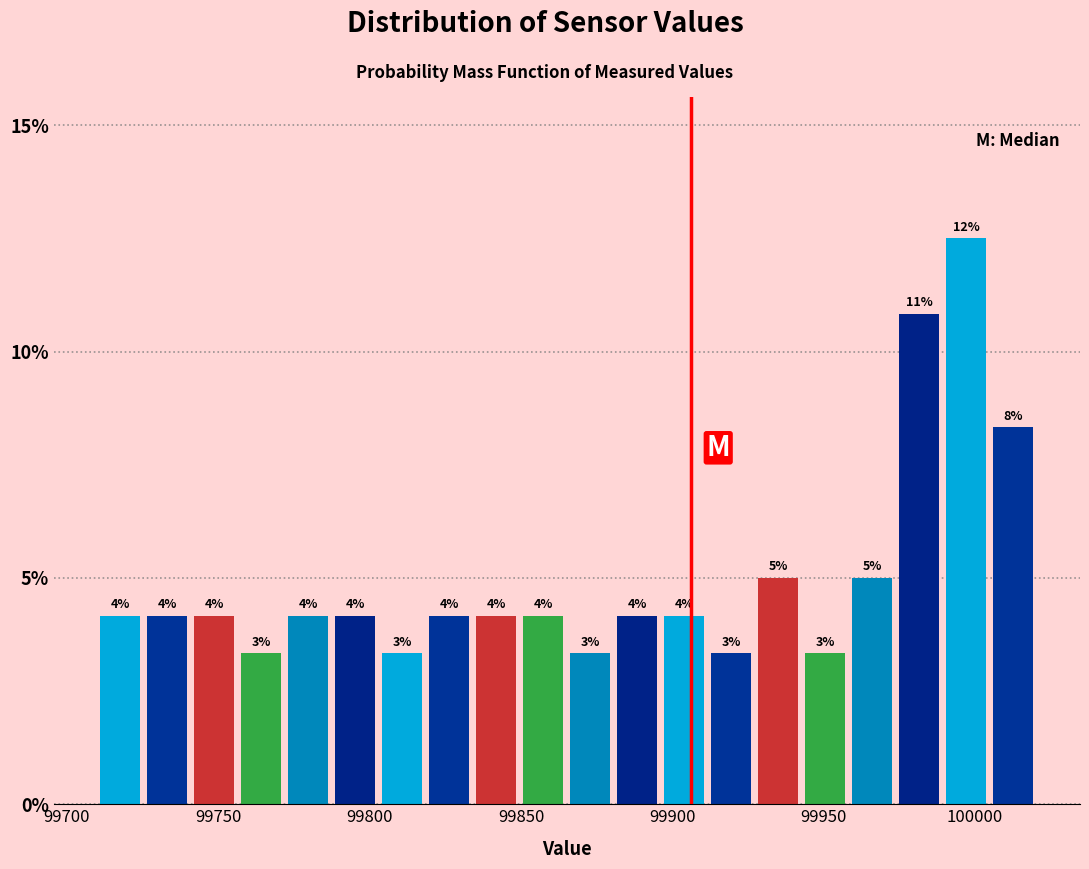

Read against the x-axis, roughly where is the centre of the tallest bar?

99995